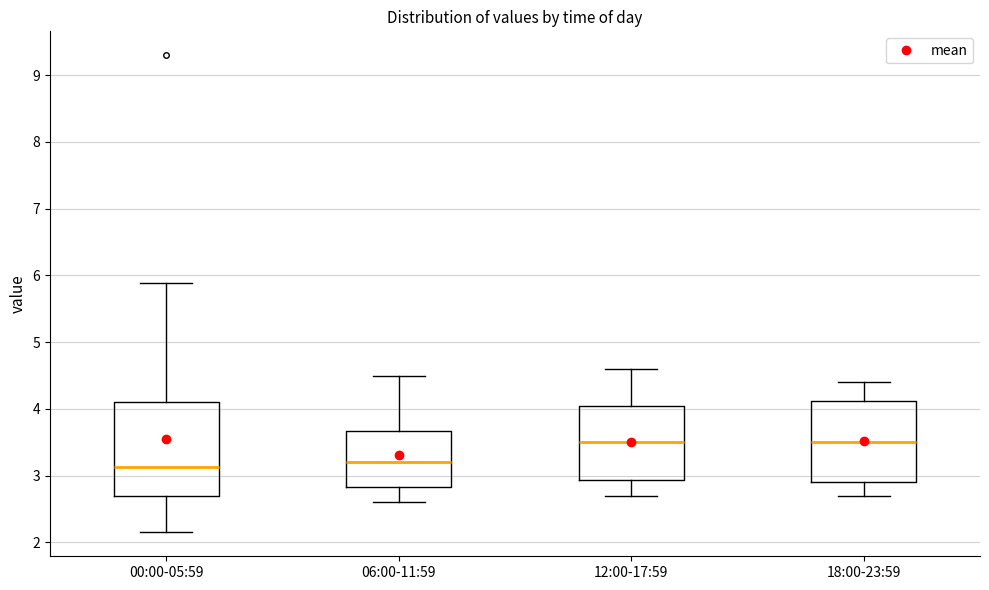

Reading left to right, transcribe this box plot: for each box, give where its median line is, the range the box spans, and where its two whiskers end, as read against the y-axis. The values are not printed on the chart, so give them approximately, as read against the axis.

00:00-05:59: median 3.1, box 2.7 to 4.1, whiskers 2.2 to 5.9
06:00-11:59: median 3.2, box 2.8 to 3.7, whiskers 2.6 to 4.5
12:00-17:59: median 3.5, box 2.9 to 4.1, whiskers 2.7 to 4.6
18:00-23:59: median 3.5, box 2.9 to 4.1, whiskers 2.7 to 4.4